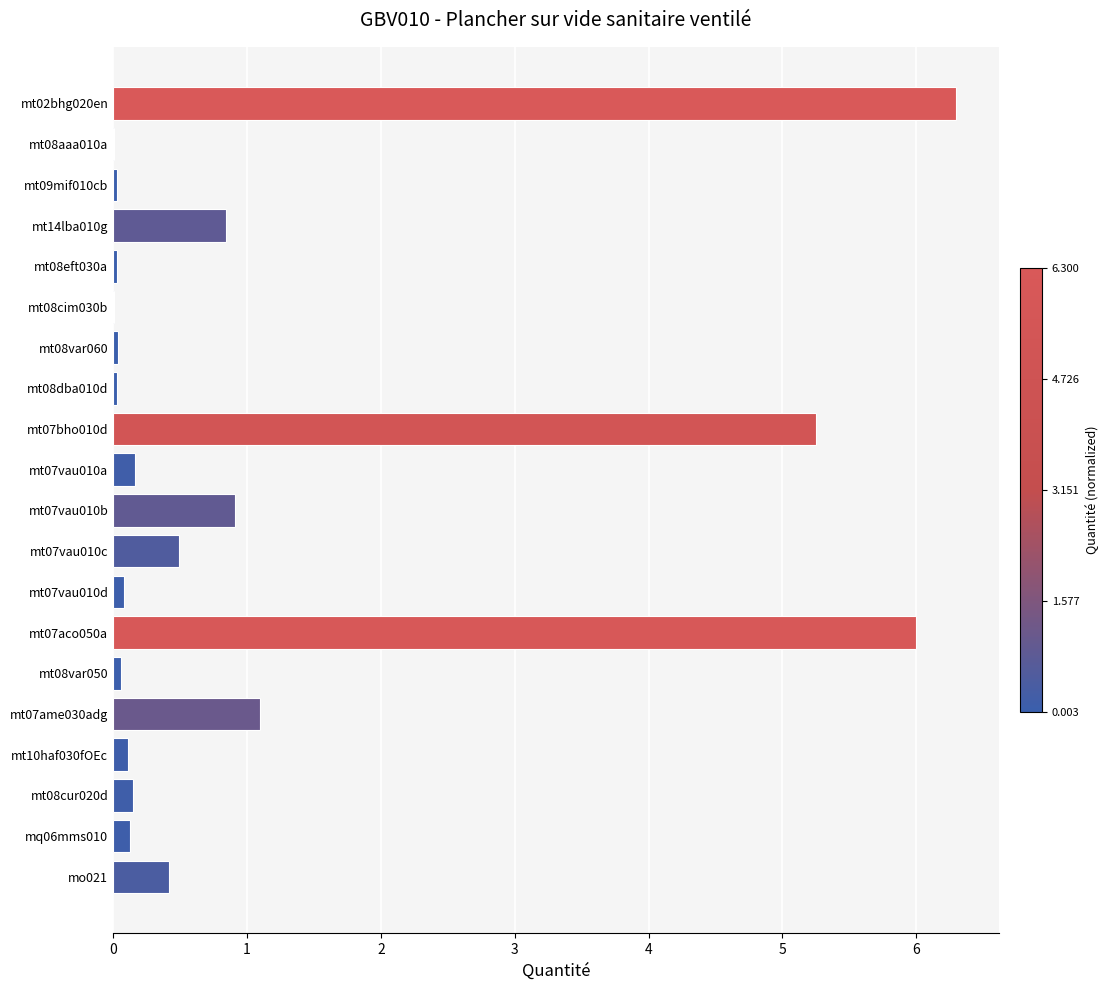

How many categories are shown in the chart?

20